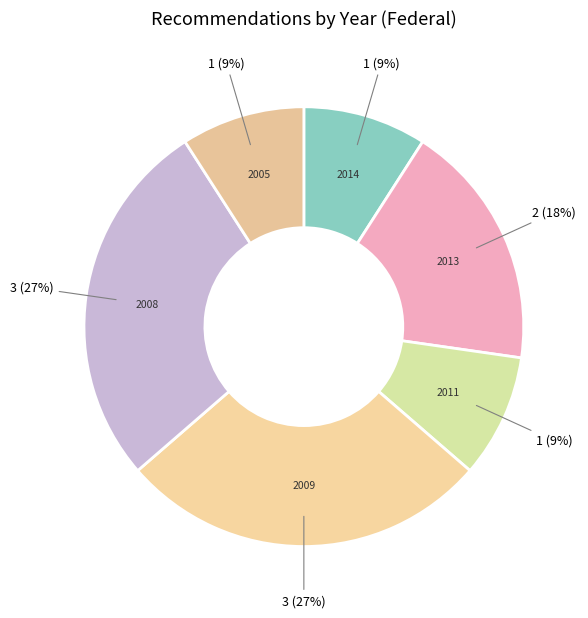

Is it true that 2009 is 27% of the pie?

True